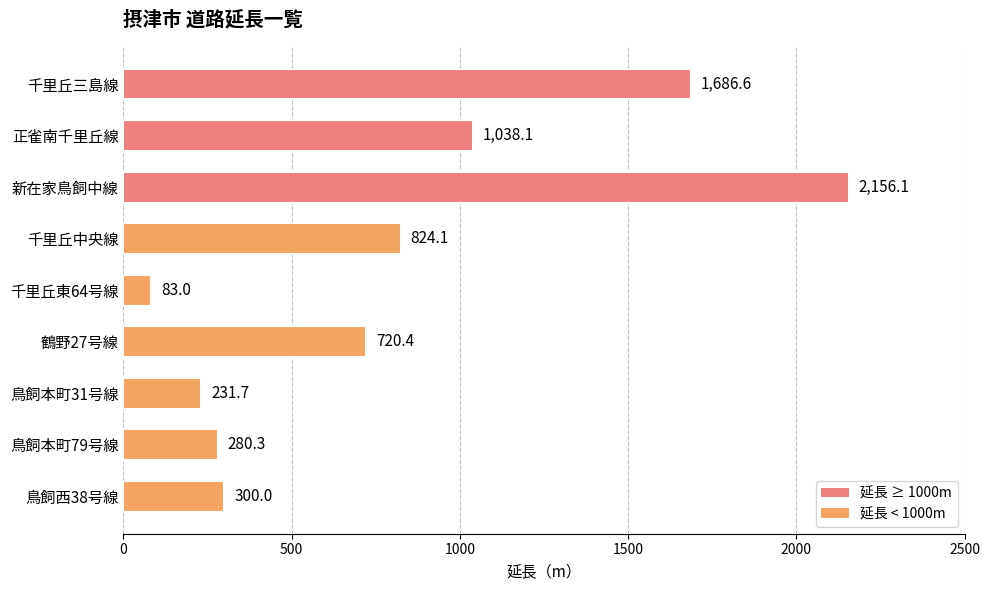

How many distinct data groups are displayed?

1